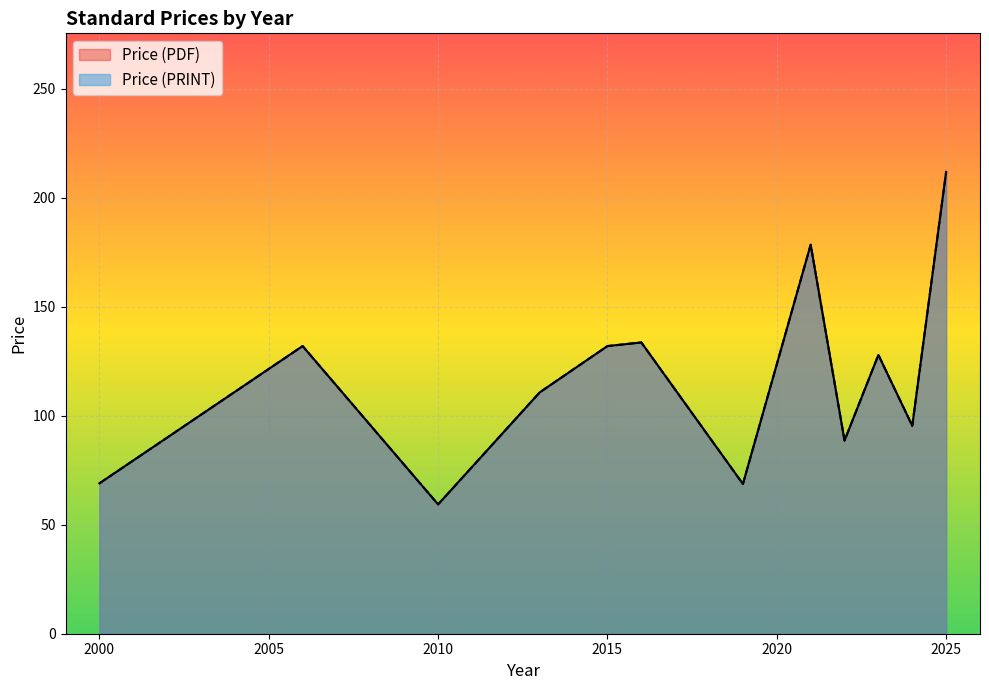

True or false: Price (PDF) has more than 0 interior local peaks.

True